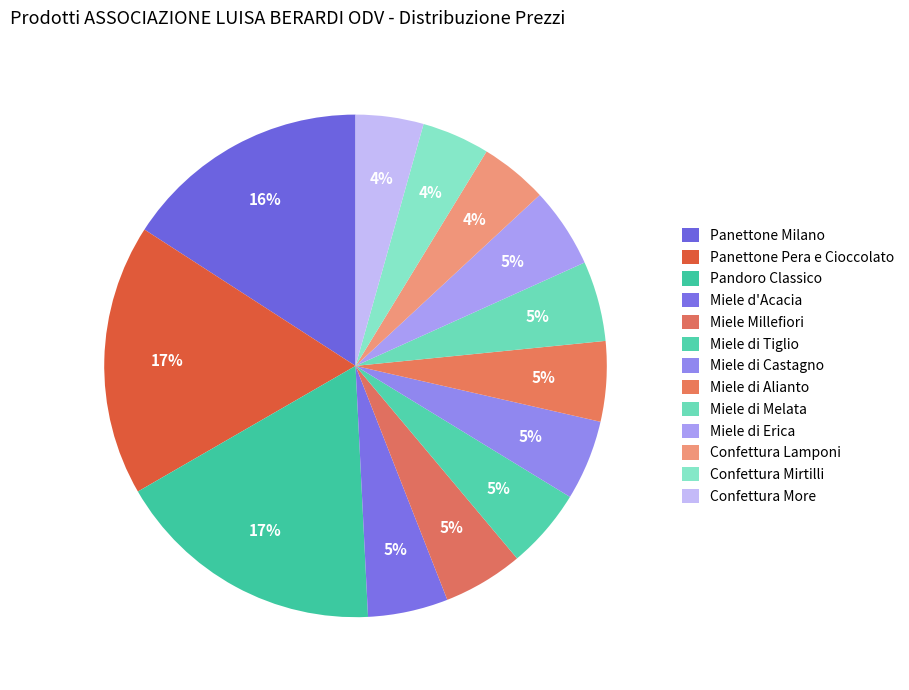

Approximately how many times larger is the value at Panettone Milano compared to Miele di Alianto?

3.1